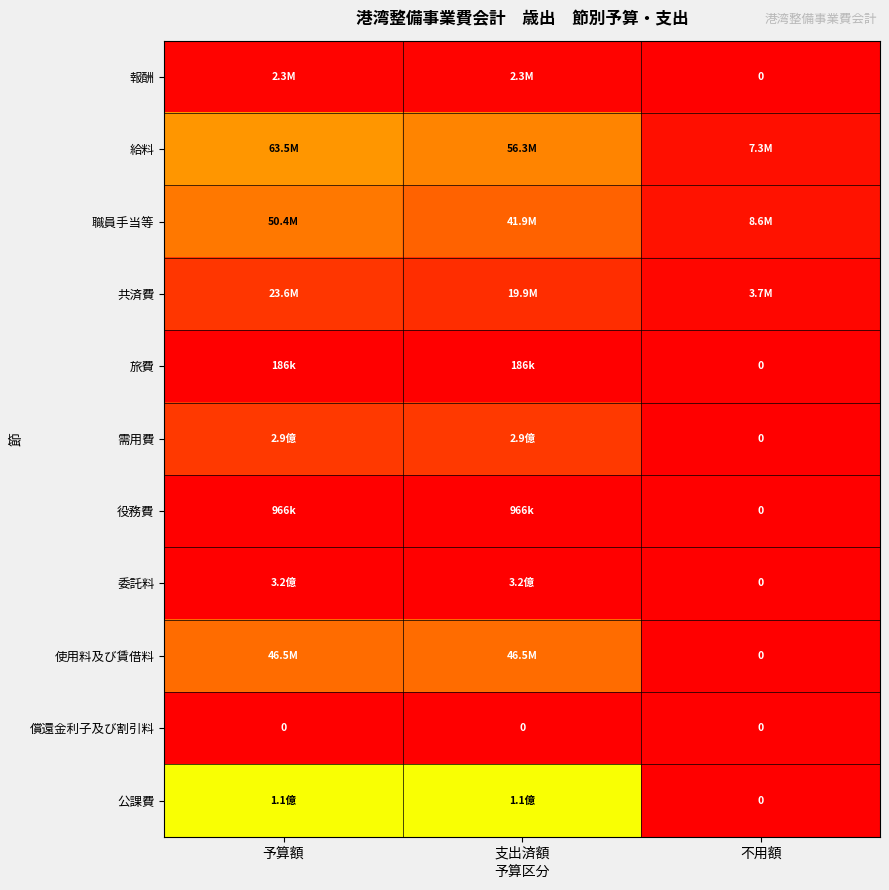

True or false: 償還金利子及び割引料 has a value of 0.0 at 予算額.

True